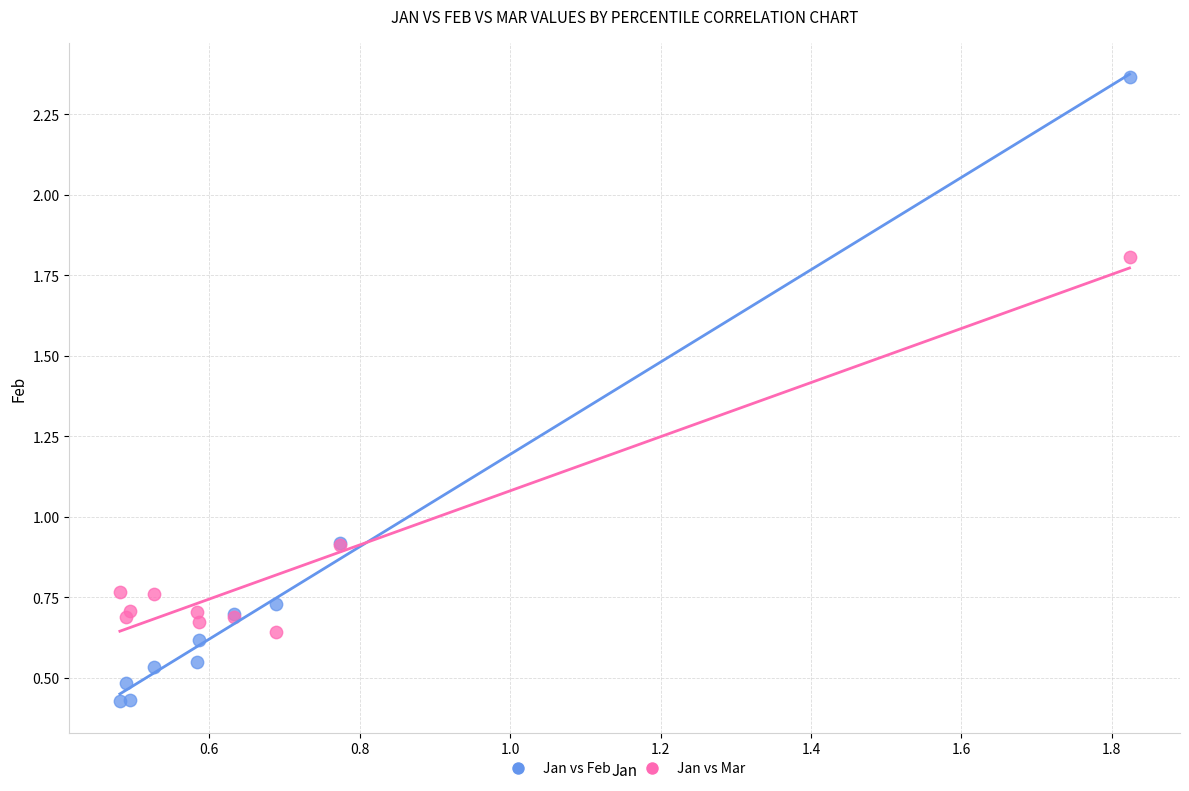

What is the X range (max minus min) for the scatter plot?

1.3